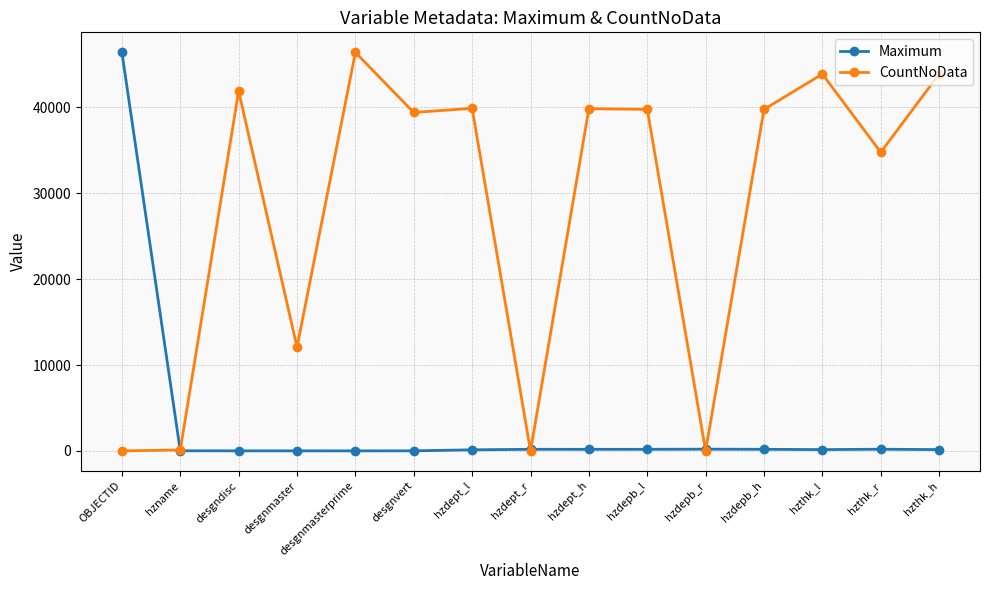

Which category has the highest value in the CountNoData series?

desgnmasterprime